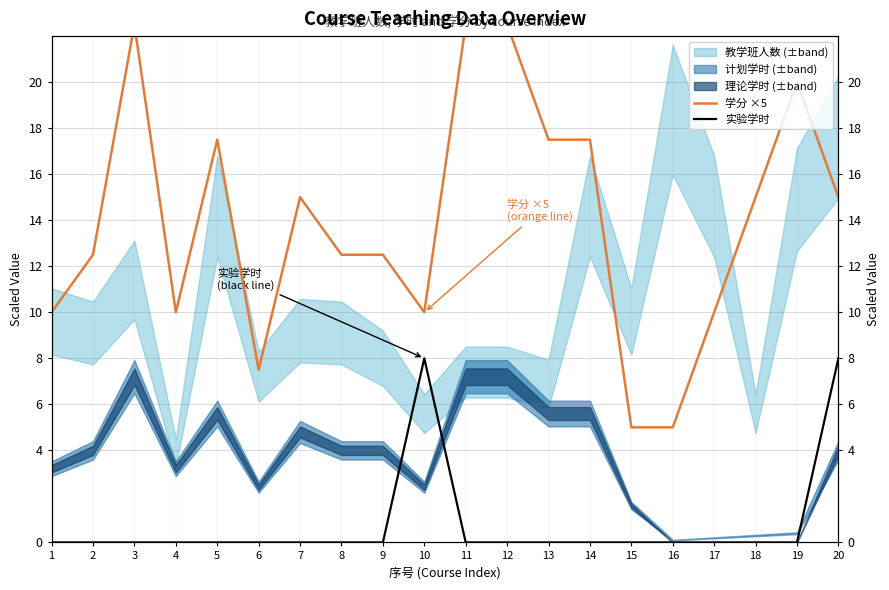

True or false: 实验学时 has a value of 2.8 at 16.

False